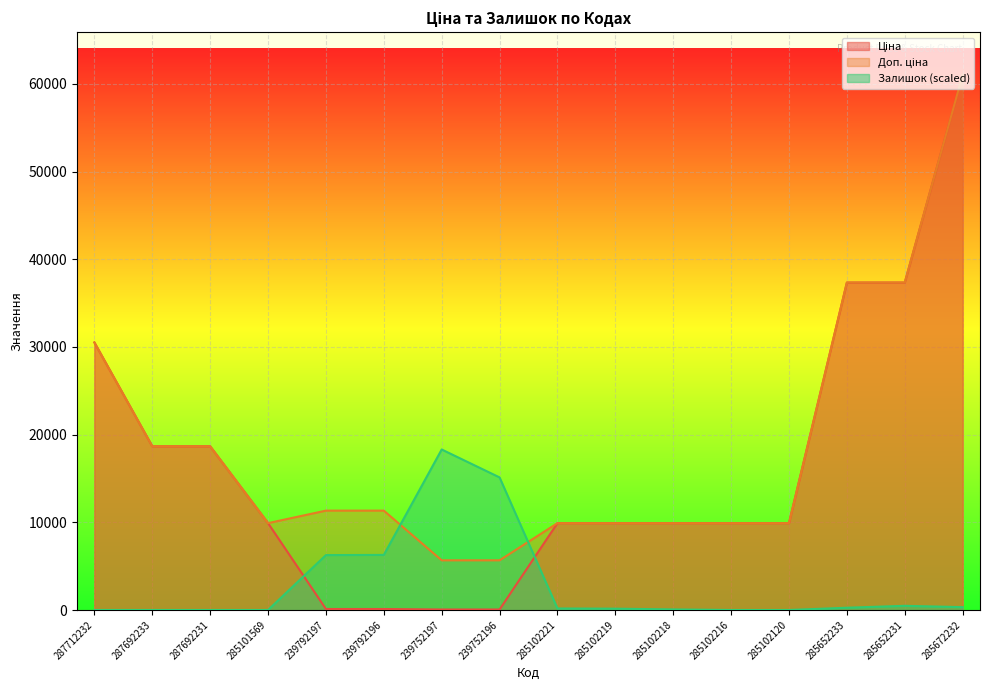

At which label does Ціна first exceed 9908?

287712232